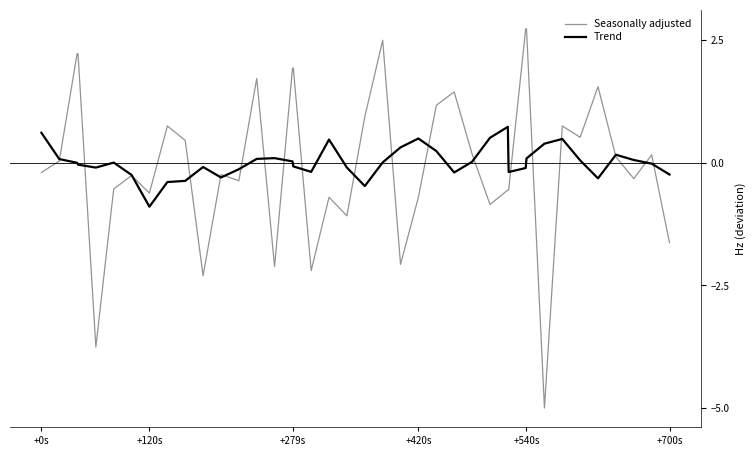

Rank the series by their maximum value, from lowest to highest.

Trend, Seasonally adjusted